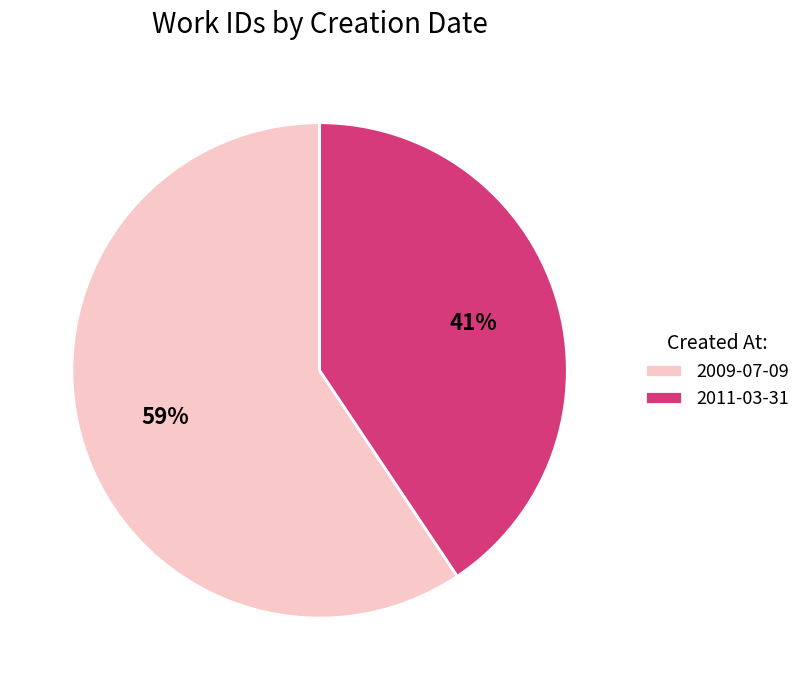

Do 2009-07-09 and 2011-03-31 together represent more than half of the pie?

Yes